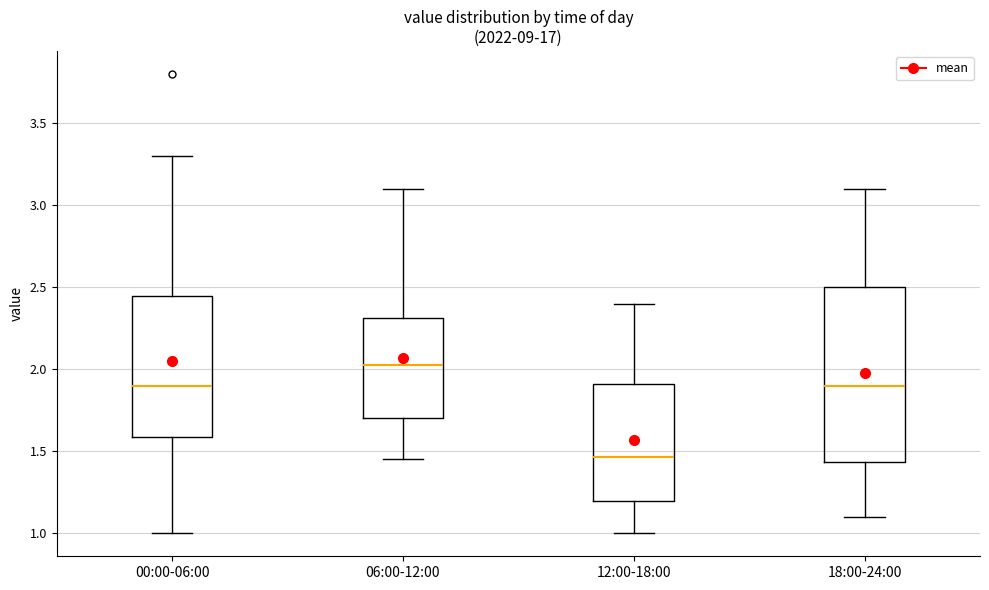

Where does the median line of the box for 06:00-12:00 sit on the y-axis? The values are not printed on the chart, so give them approximately, as read against the axis.

2.05